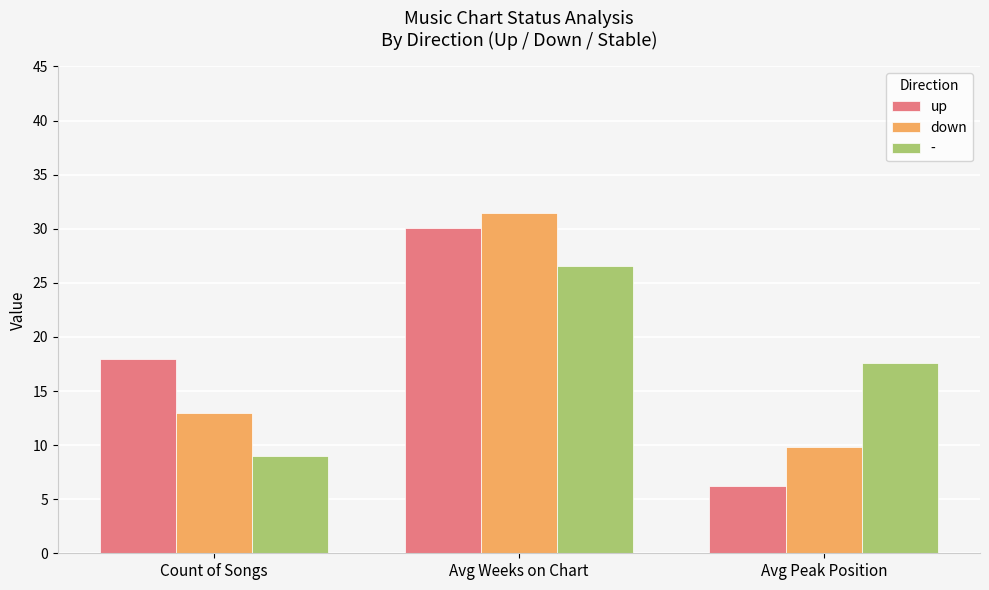

Reading left to right, extract all data points from this chart.

up: Count of Songs=18.0	Avg Weeks on Chart=30.1	Avg Peak Position=6.2
down: Count of Songs=13.0	Avg Weeks on Chart=31.5	Avg Peak Position=9.8
-: Count of Songs=9.0	Avg Weeks on Chart=26.6	Avg Peak Position=17.6